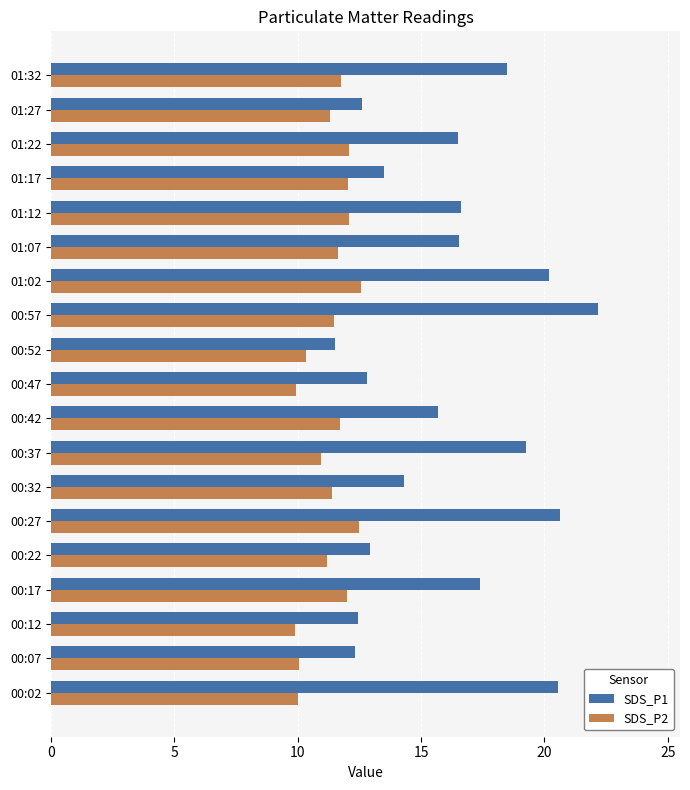

At how many categories does at least one series exceed 14?

12